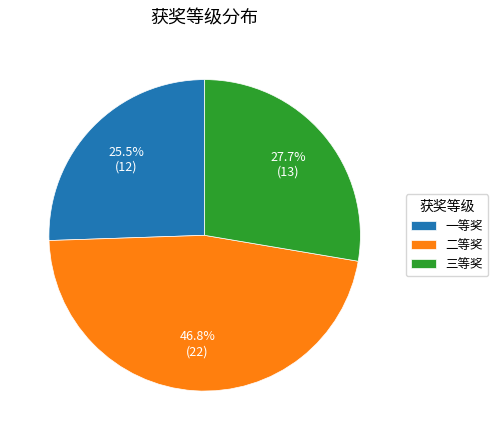

What percentage do 三等奖 and 二等奖 together represent?

74.5%